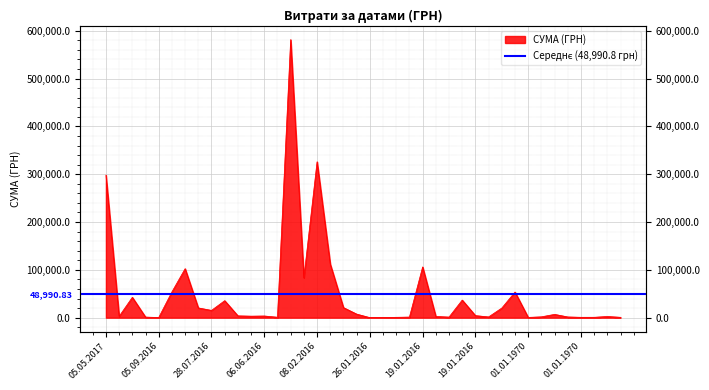

The value at 05.05.2017 is 70190.6. True or false?

False